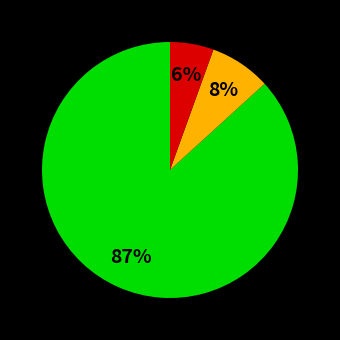

Is there a majority slice in this chart?

Yes